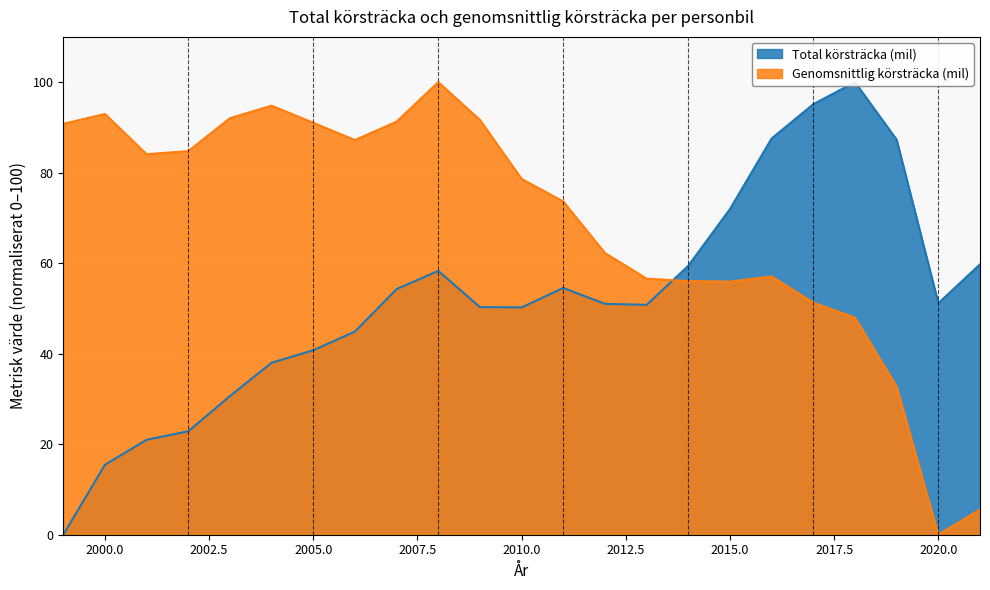

How many interior local peaks does the Total körsträcka (mil) series have?

3